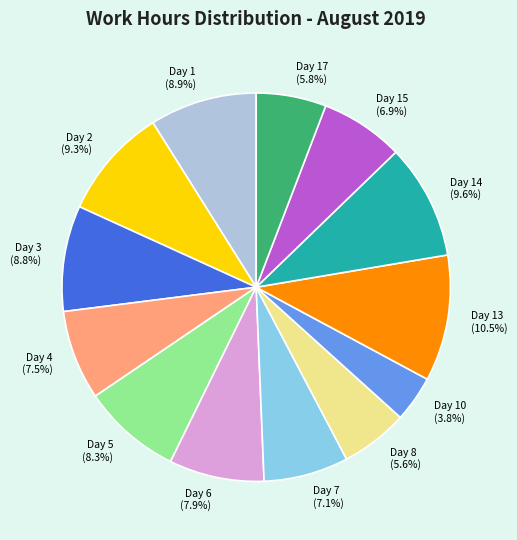

Does any single category account for the majority?

No